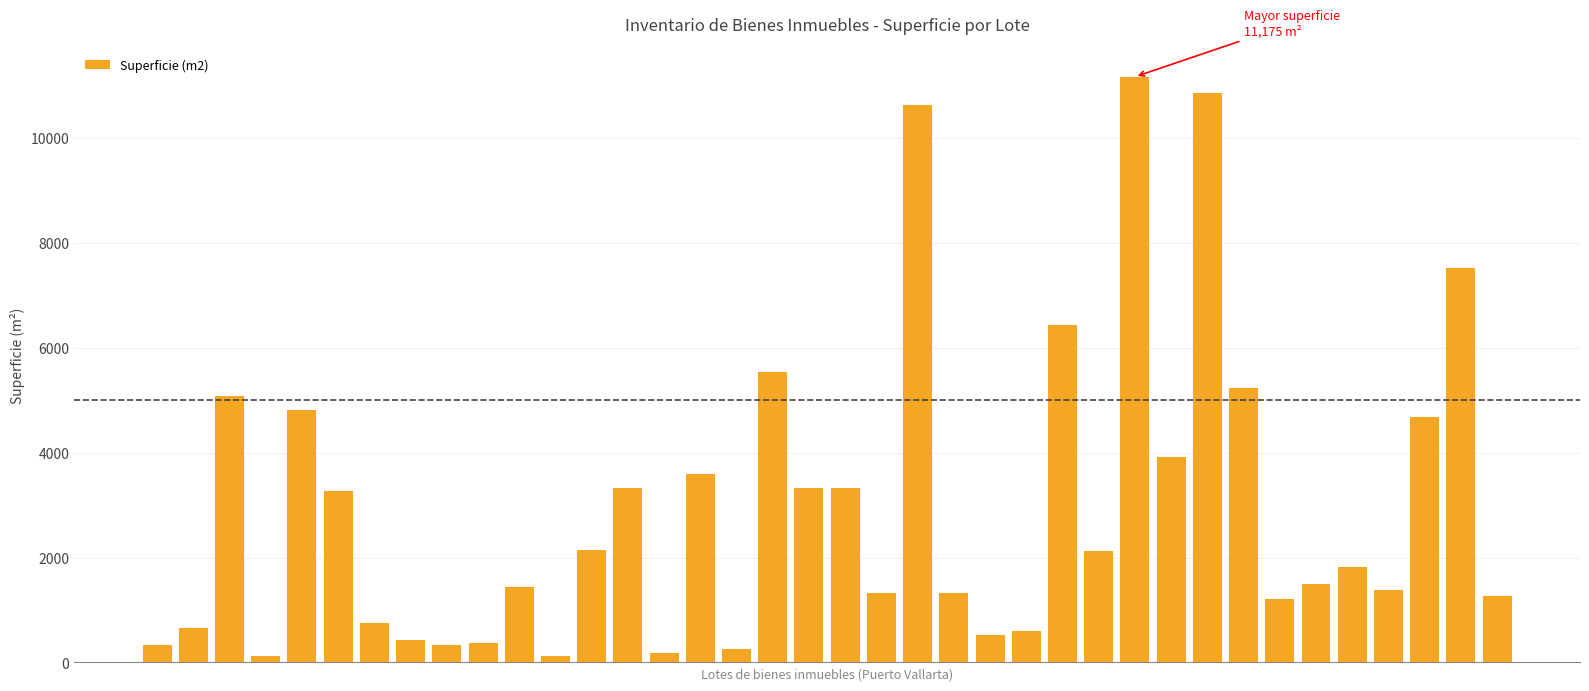

What is the value of the 35th bar from the left?

1379.3